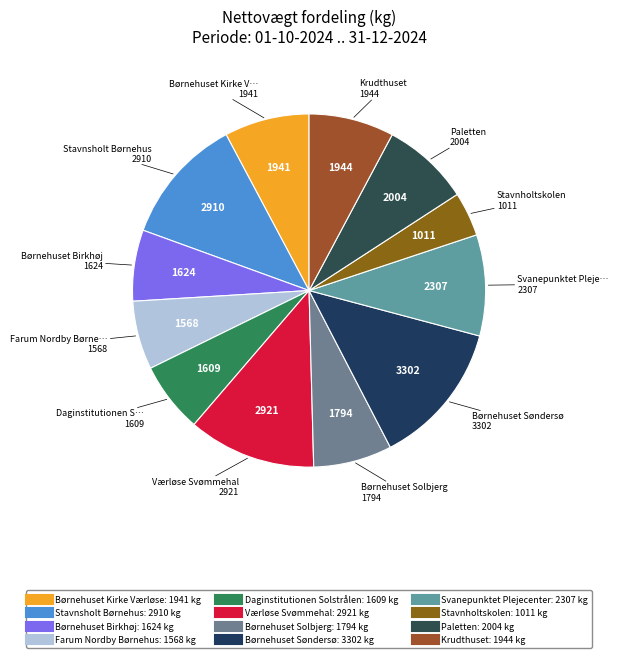

What is the largest slice in the pie chart?

Børnehuset Søndersø